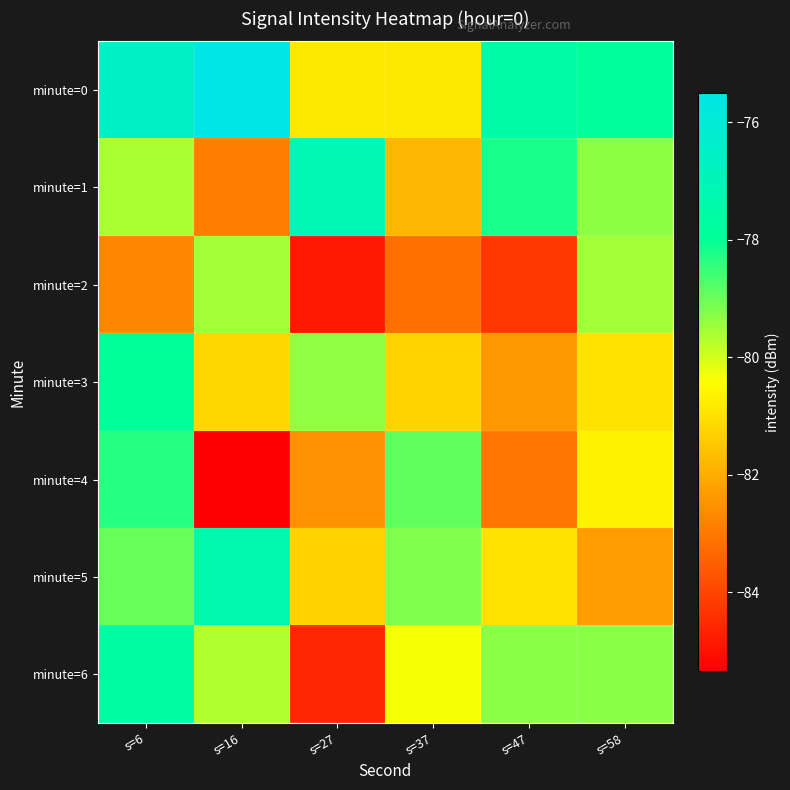

Which has a higher value, s=6 or s=37?

s=6